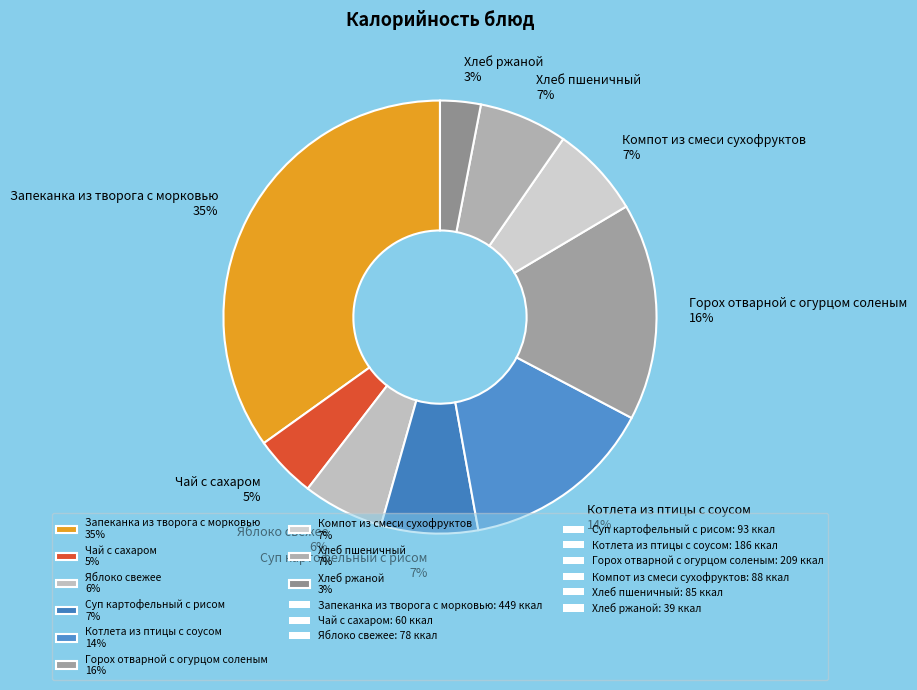

How many segments does this pie chart have?

9